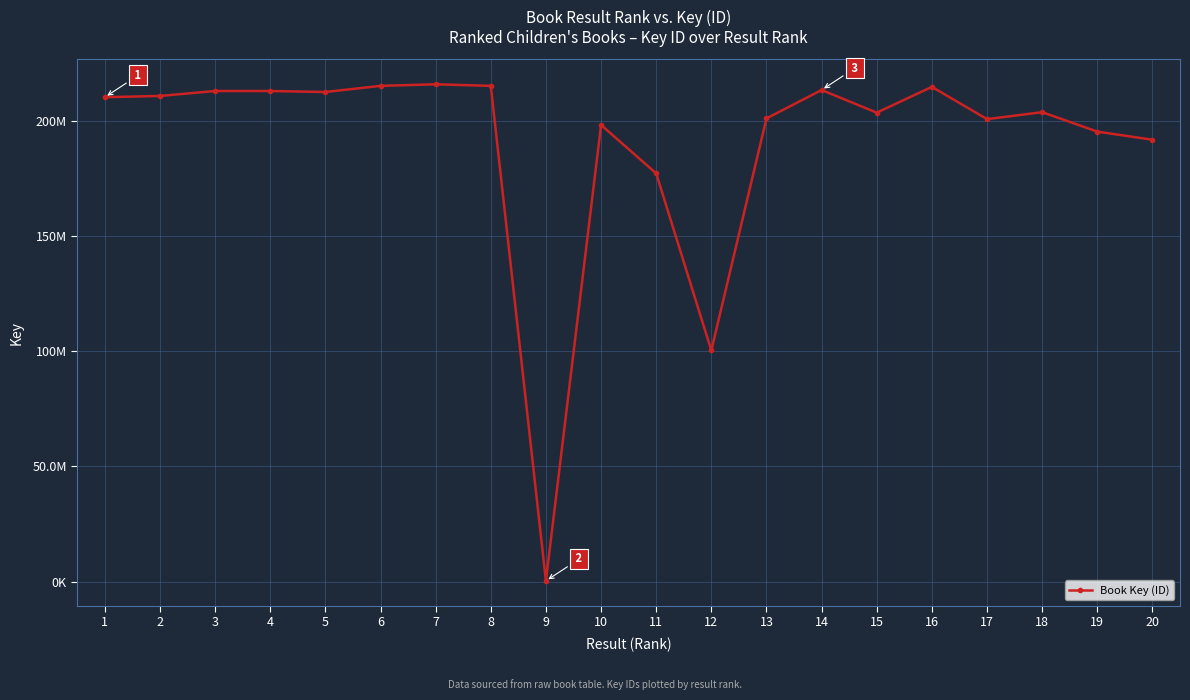

Does the chart have visible grid lines?

Yes